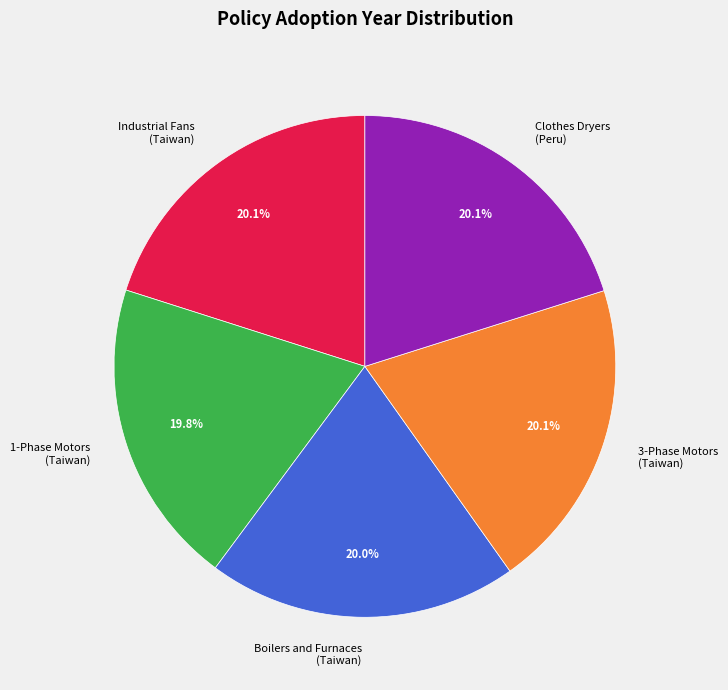

What percentage do 3-Phase Motors (Taiwan) and Clothes Dryers (Peru) together represent?

40.2%